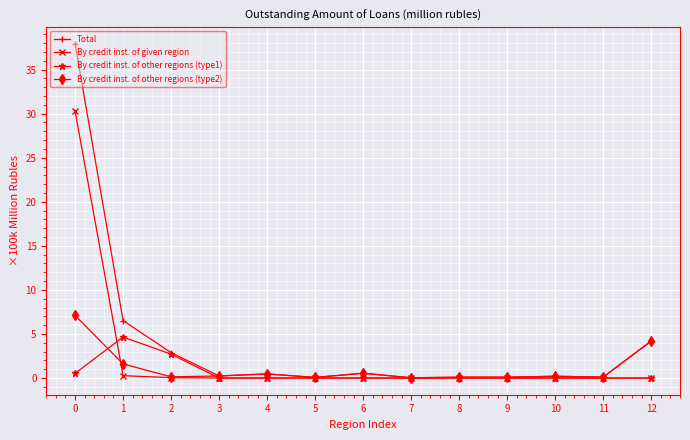

What is the value of the By credit inst. of other regions (type2) point at the 1st from the left?

7.1